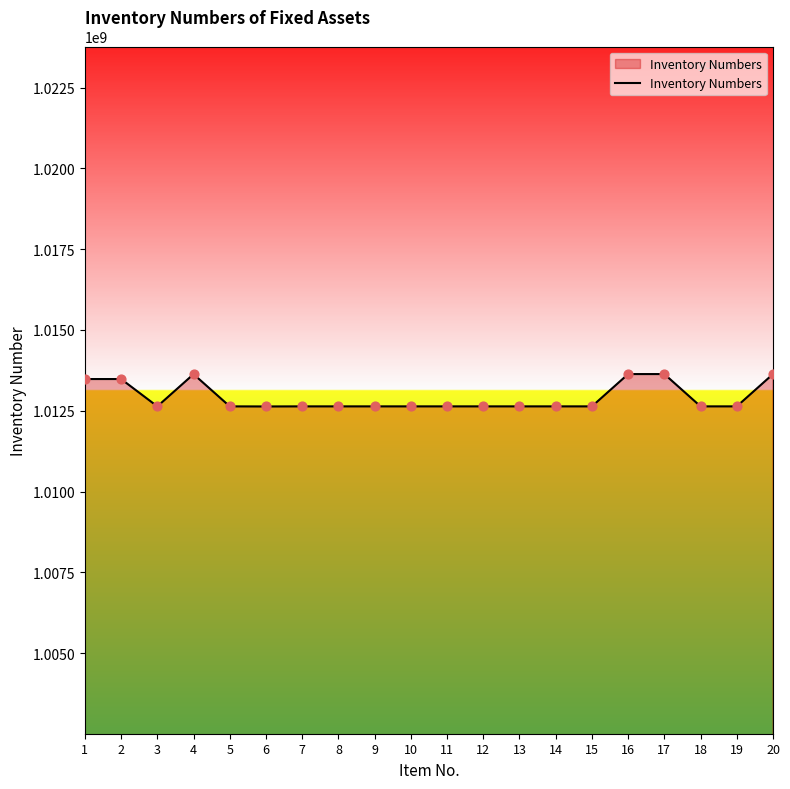

What is the change in value from 10 to 16?

+1000014